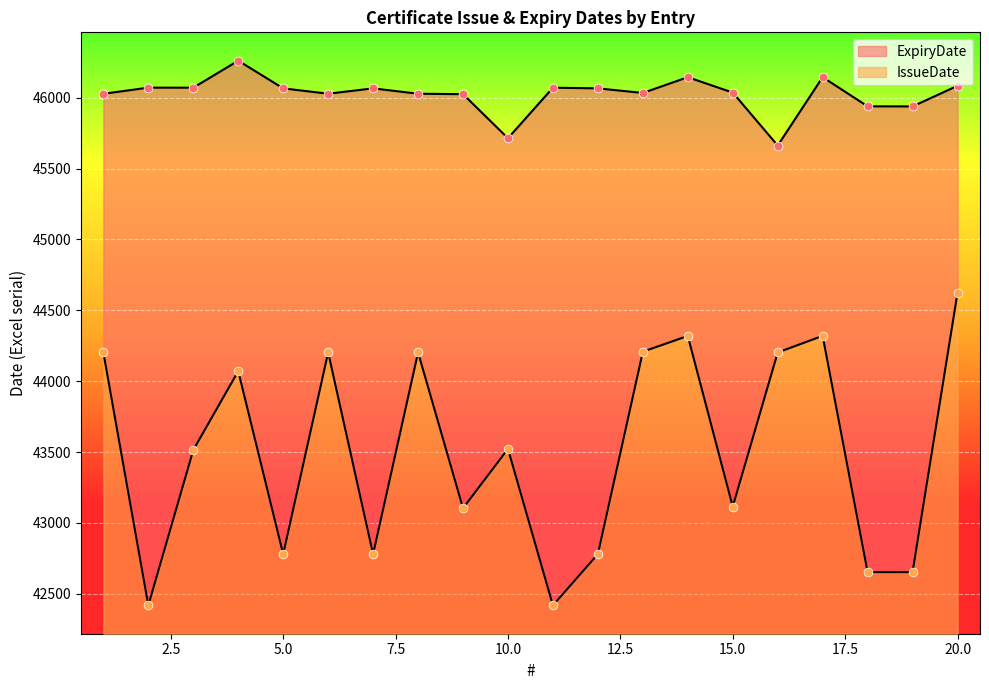

At how many categories does at least one series exceed 43329?

20